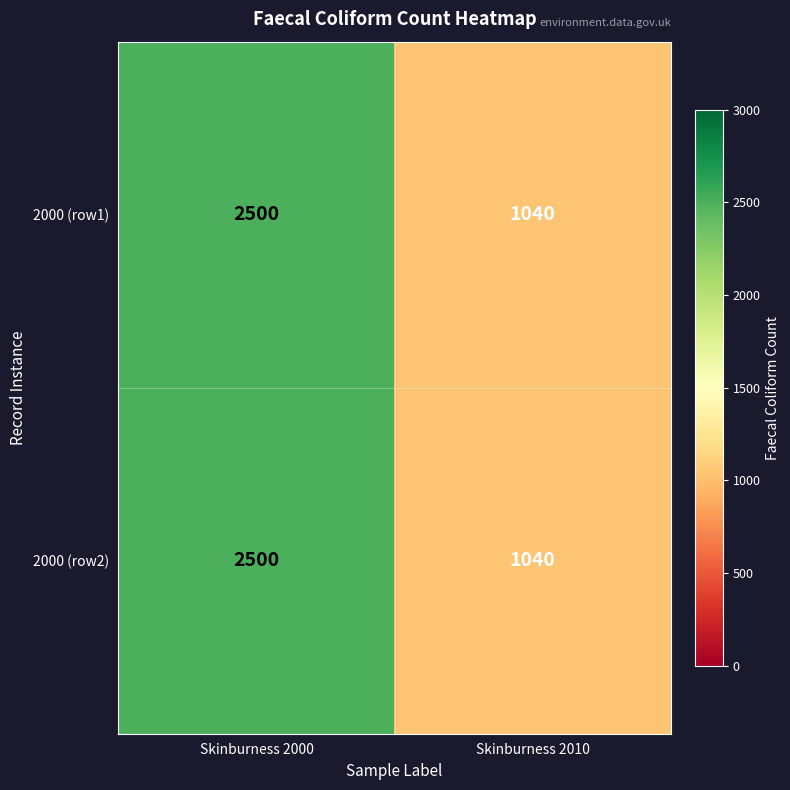

Is the value of 2000 (row2) at Skinburness 2010 greater than the value of 2000 (row1) at Skinburness 2000?

No